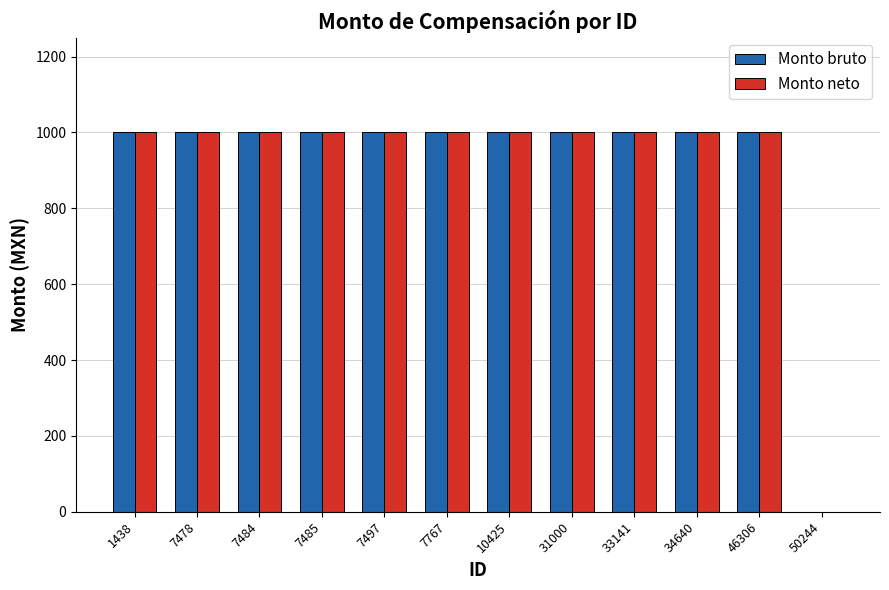

Does the chart contain stacked bars?

No